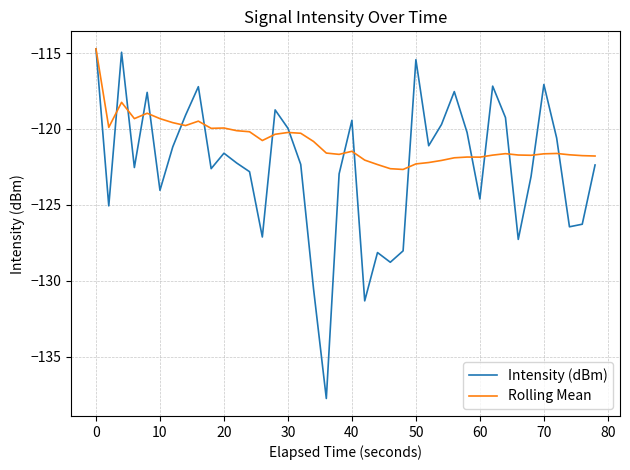

How many lines are shown in the chart?

2